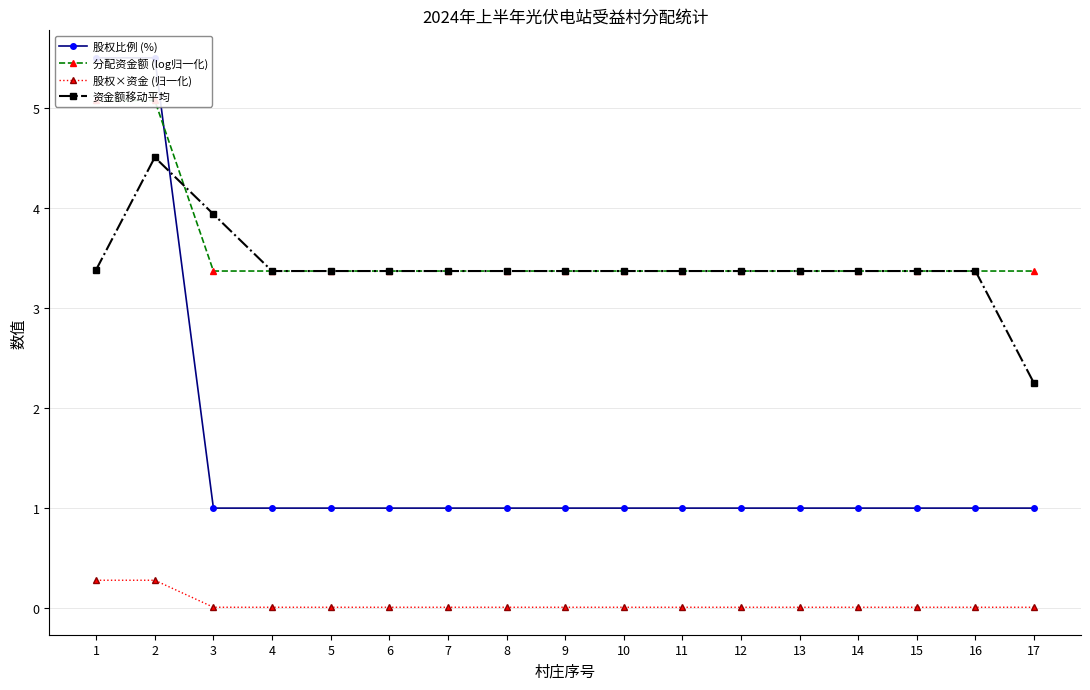

At 13, list the series in order from smallest to largest.

股权×资金 (归一化), 股权比例 (%), 分配资金额 (log归一化), 资金额移动平均